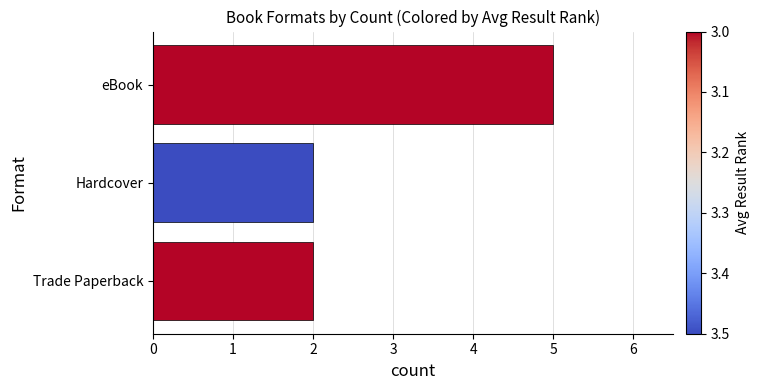

What is the maximum value shown in the chart?

5